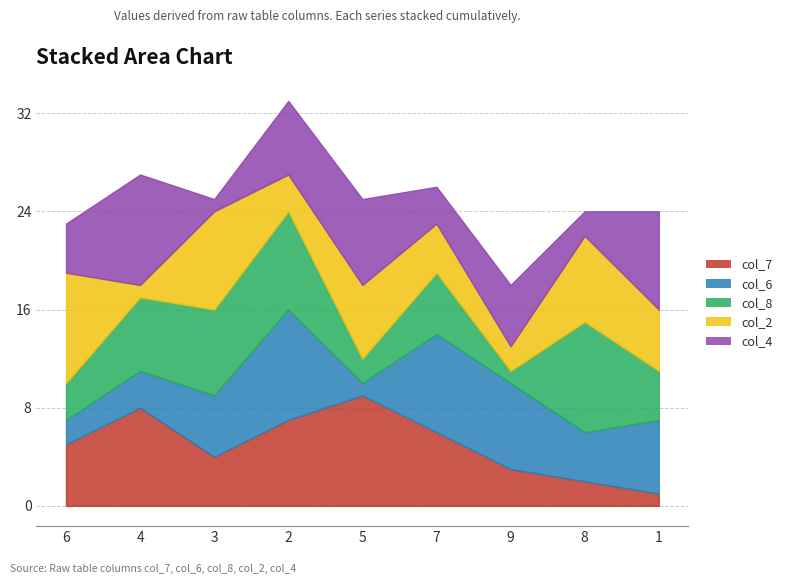

Is it true that col_7 equals 8 at 6?

False